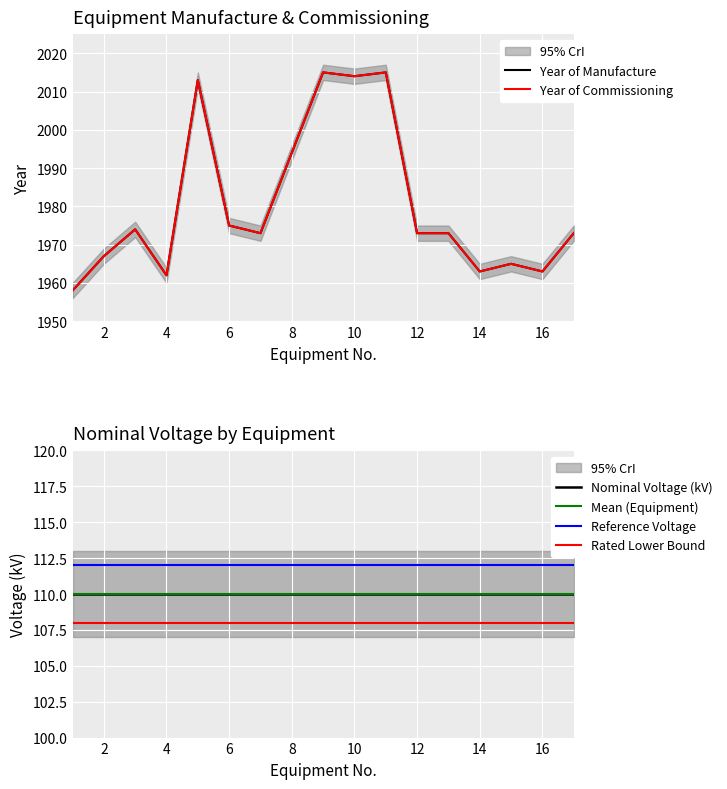

At 12, list the series in order from smallest to largest.

Rated Lower Bound, Nominal Voltage (kV), Mean (Equipment), Reference Voltage, Year of Manufacture, Year of Commissioning